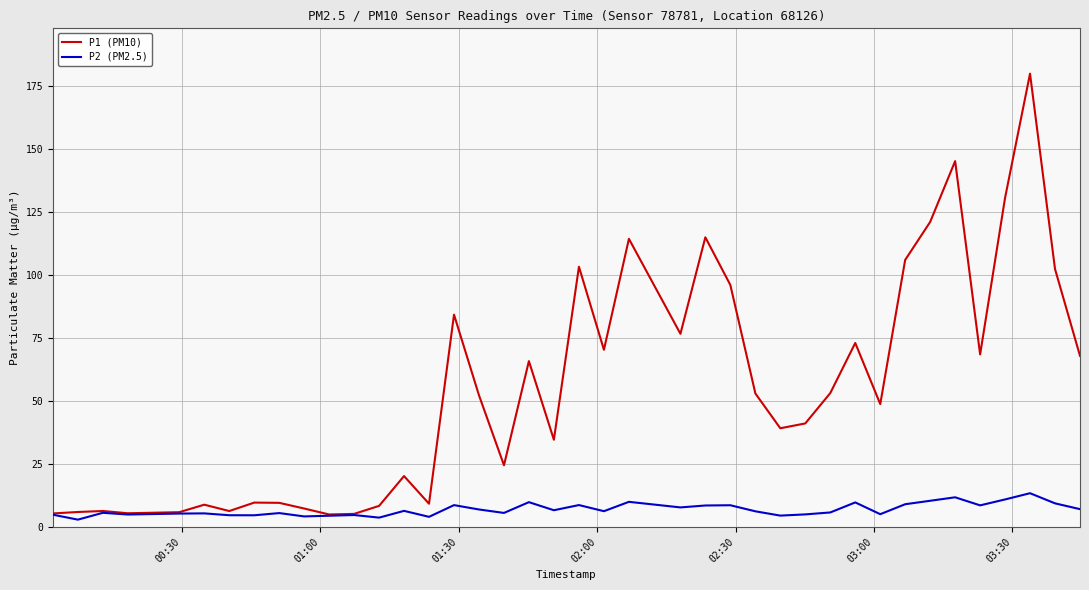

Rank the series by their maximum value, from lowest to highest.

P2 (PM2.5), P1 (PM10)